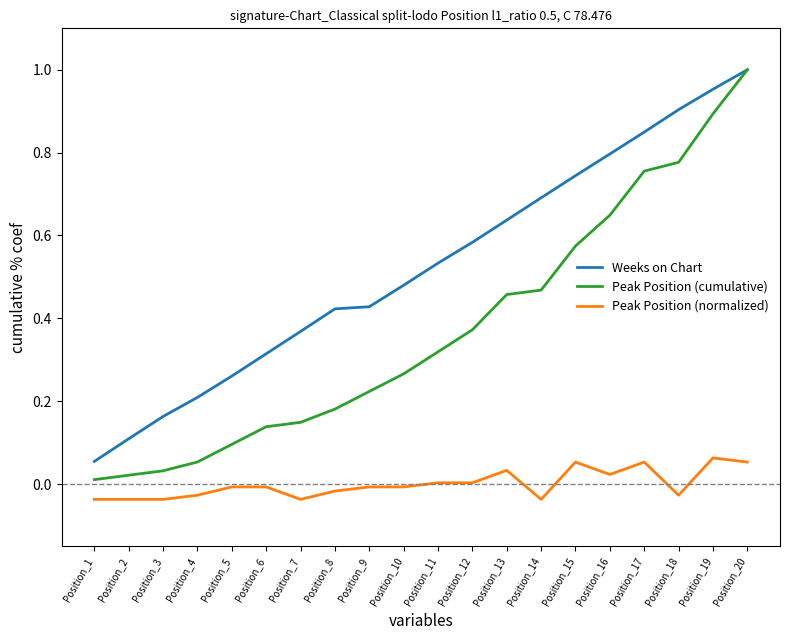

True or false: Peak Position (normalized) and Weeks on Chart cross at least once.

False